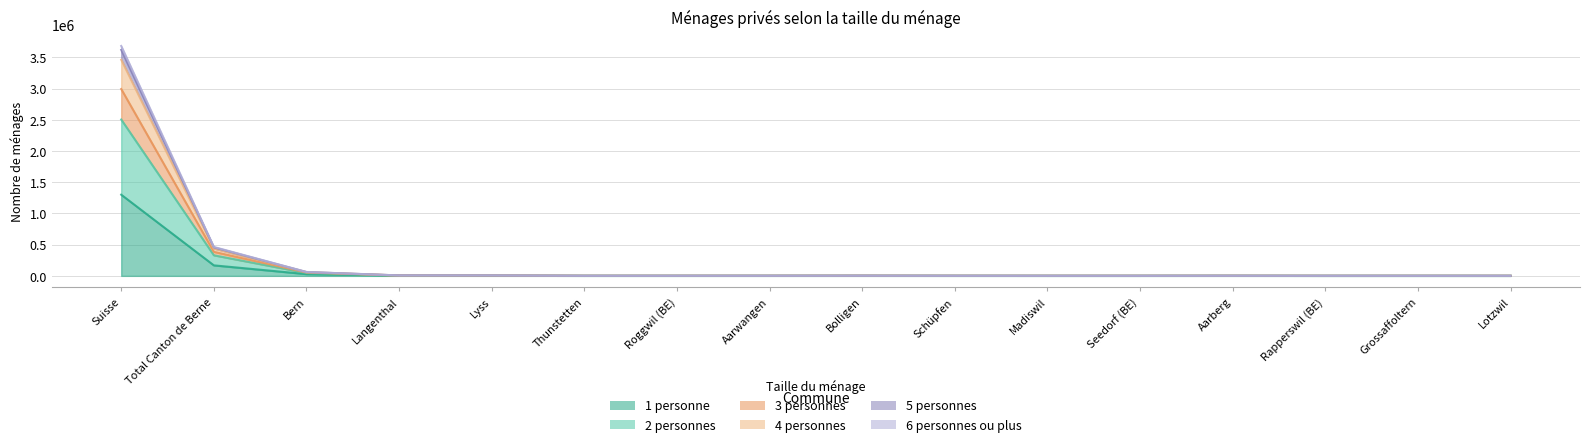

What is the greatest value displayed?

3682475